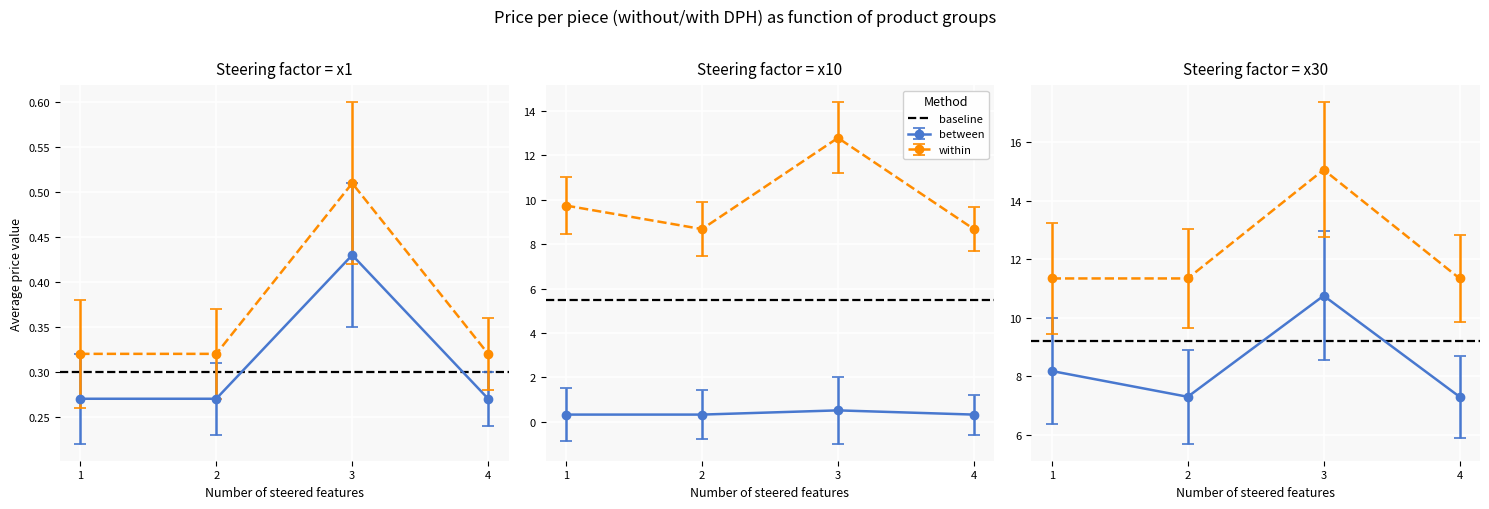

True or false: Cena za kus s DPH (Akciovy) and Cena za kus bez DPH (Akciovy) intersect in this chart.

False